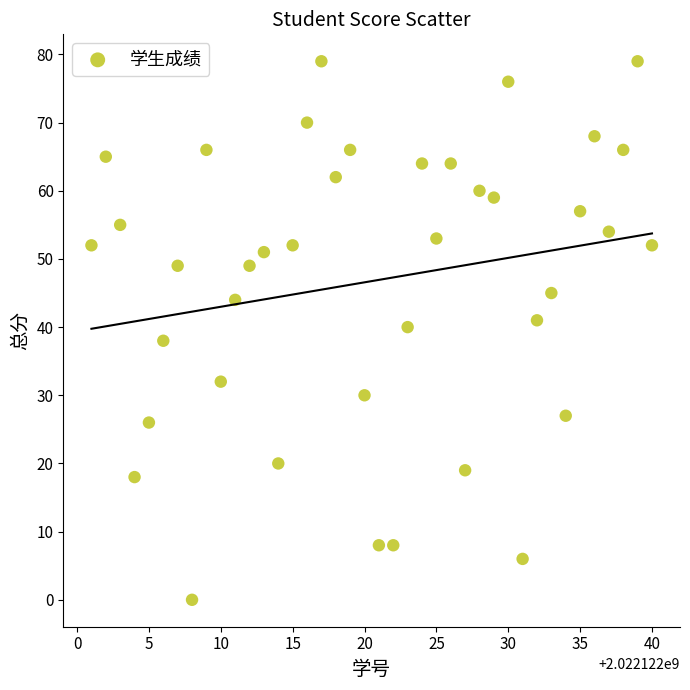

What is the range of Y values (max minus min)?

79